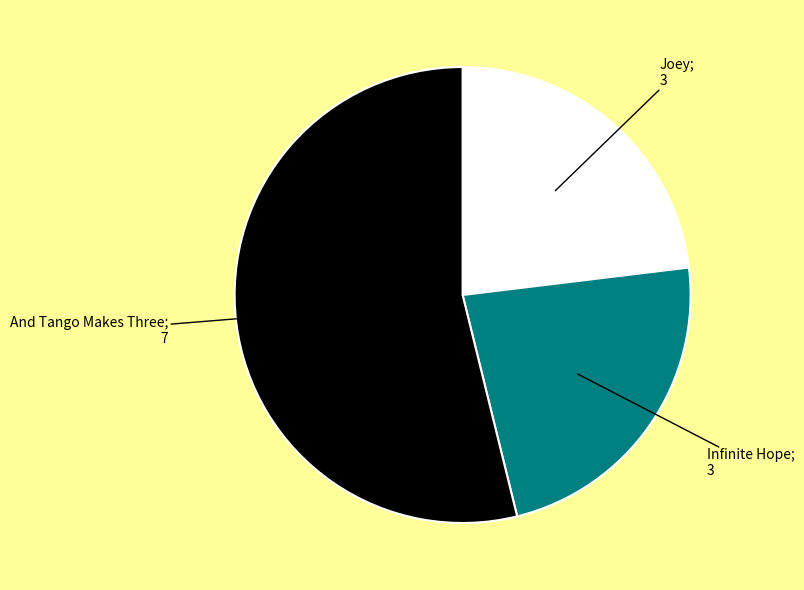

Is there any slice that represents more than half of the pie?

Yes